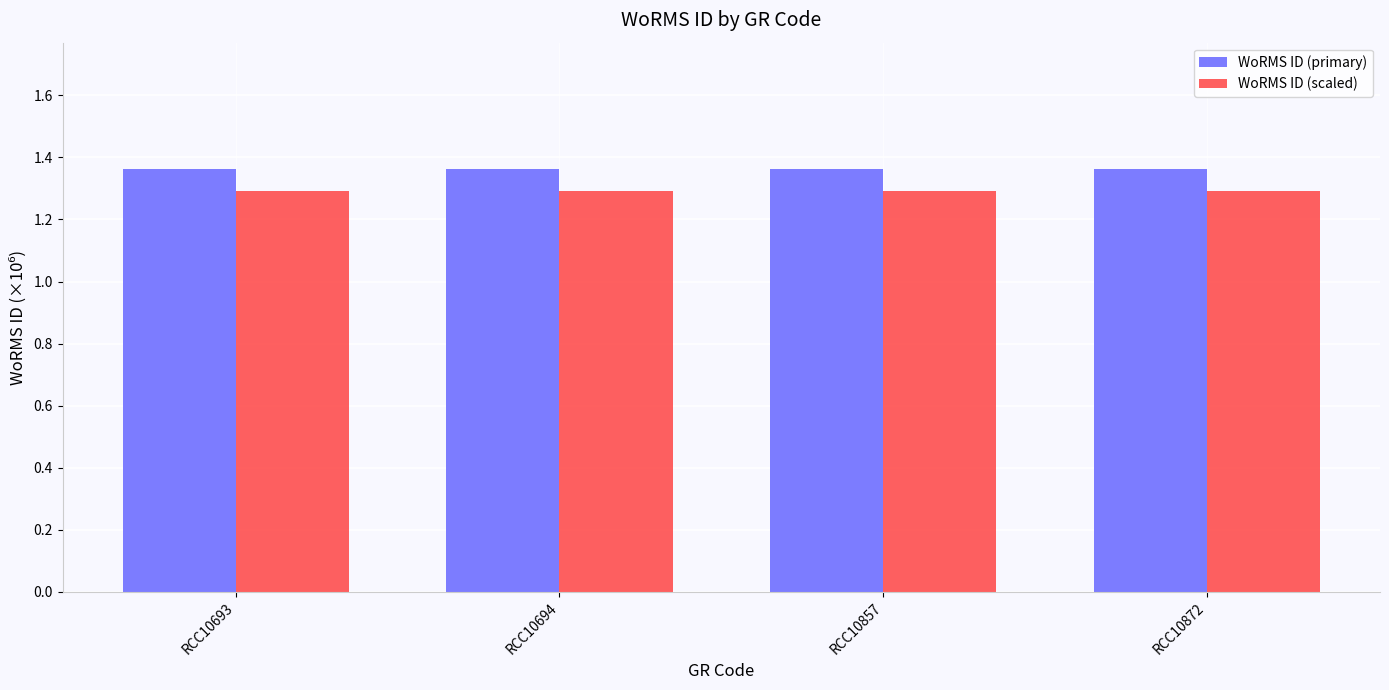

What is the difference between the highest and lowest values at RCC10694?

0.1